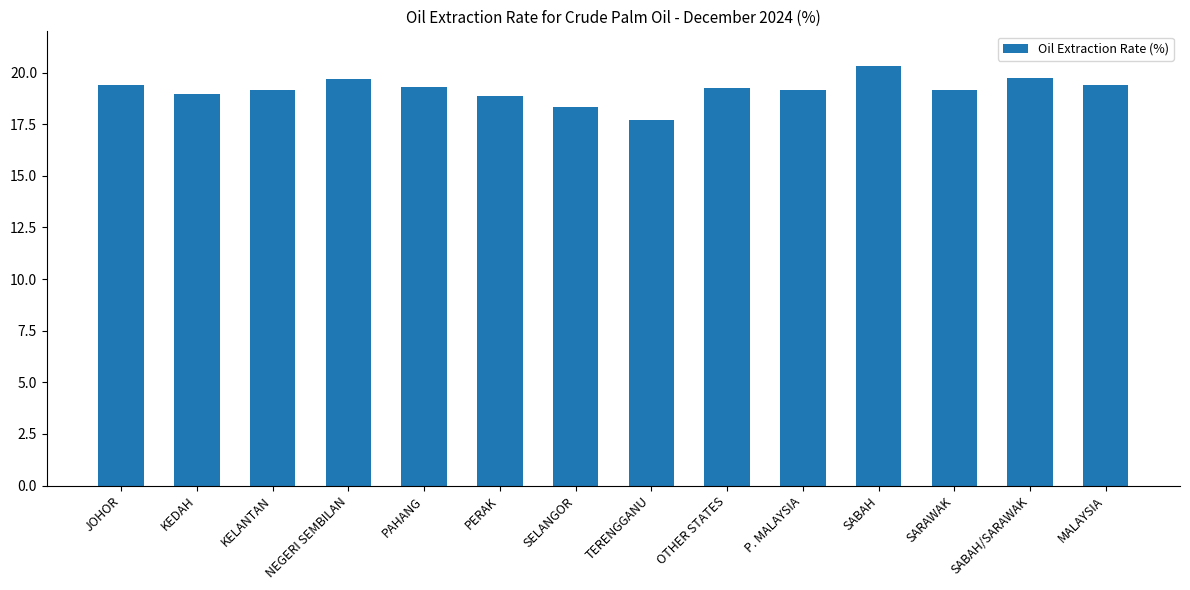

The value at KELANTAN is 5.4. True or false?

False